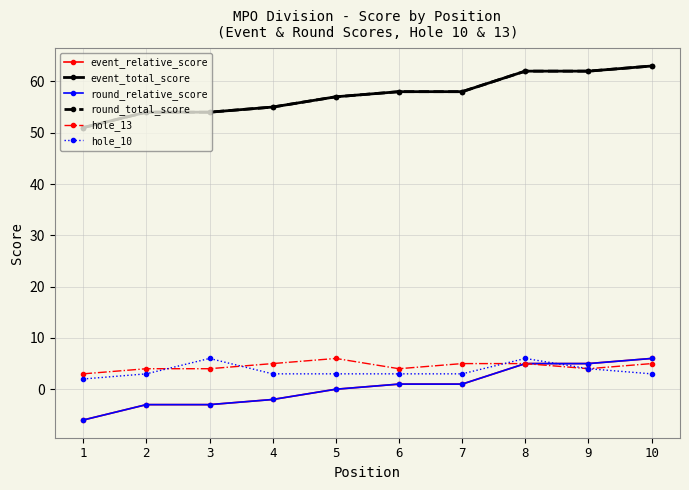

Is this an area chart (filled region under the line)?

No